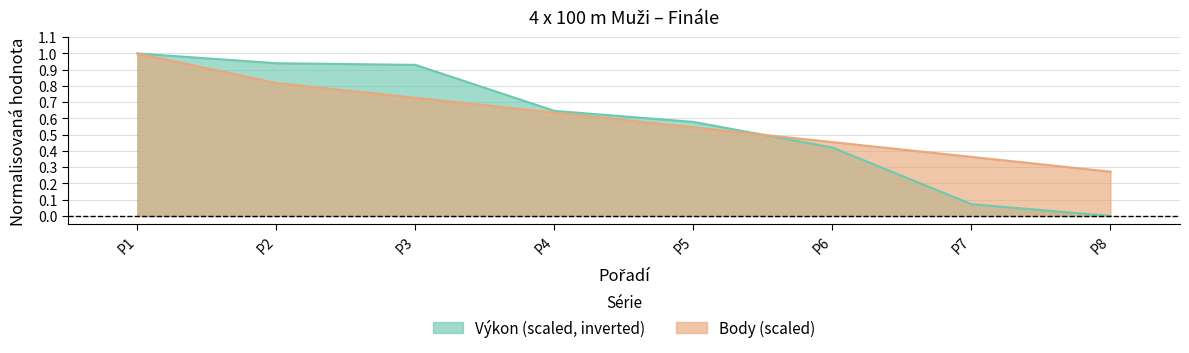

Rank the categories by Body (scaled) value from lowest to highest.

P8, P7, P6, P5, P4, P3, P2, P1